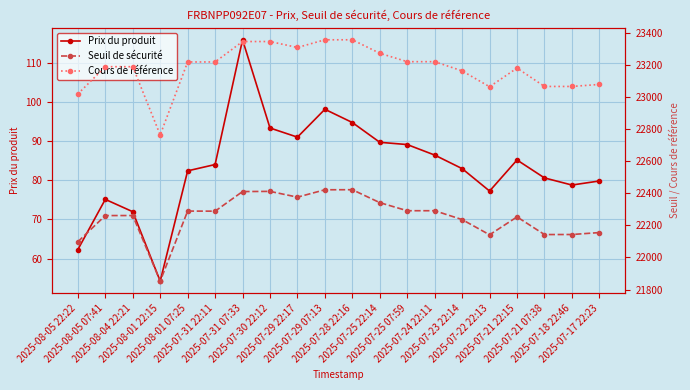

How many data points in Seuil de sécurité are less than 22288?

10